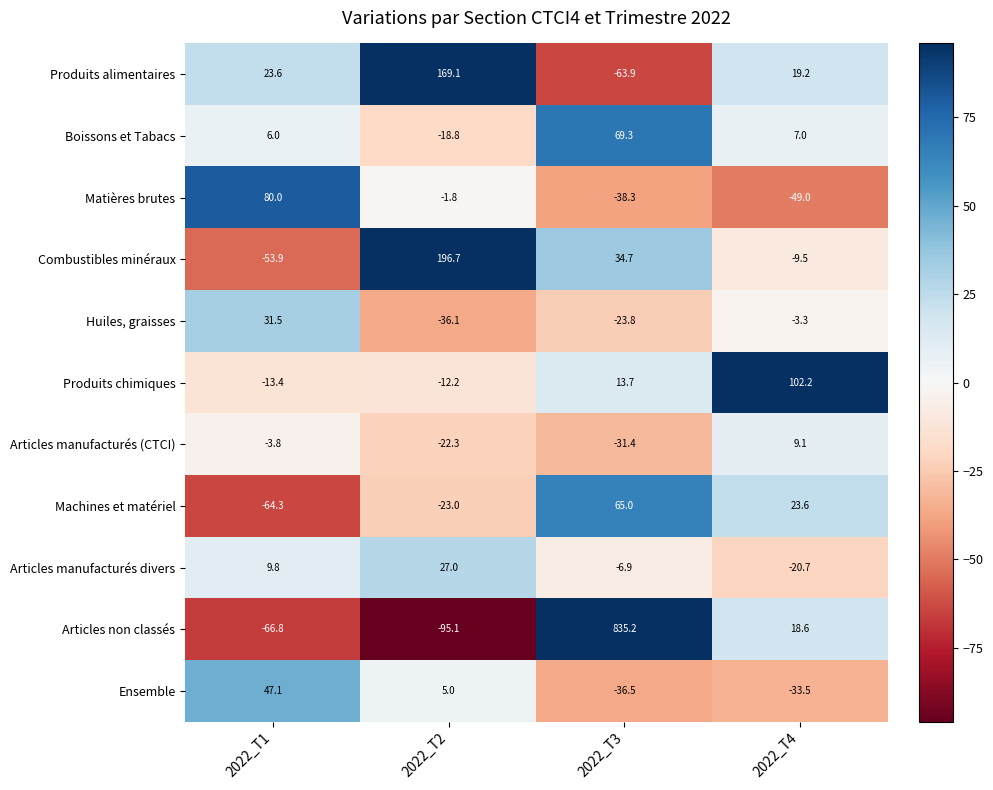

Which series changed the most between 2022_T3 and 2022_T4?

Articles non classés